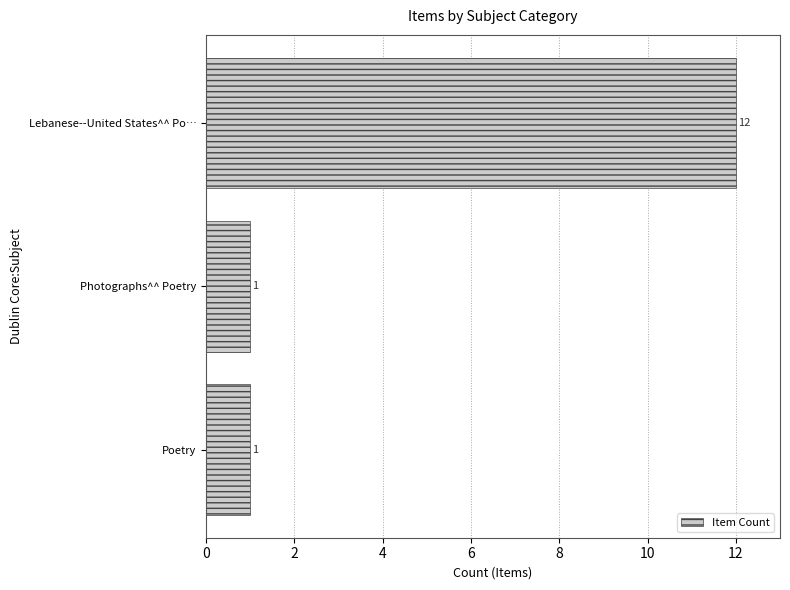

What is the smallest value displayed?

1